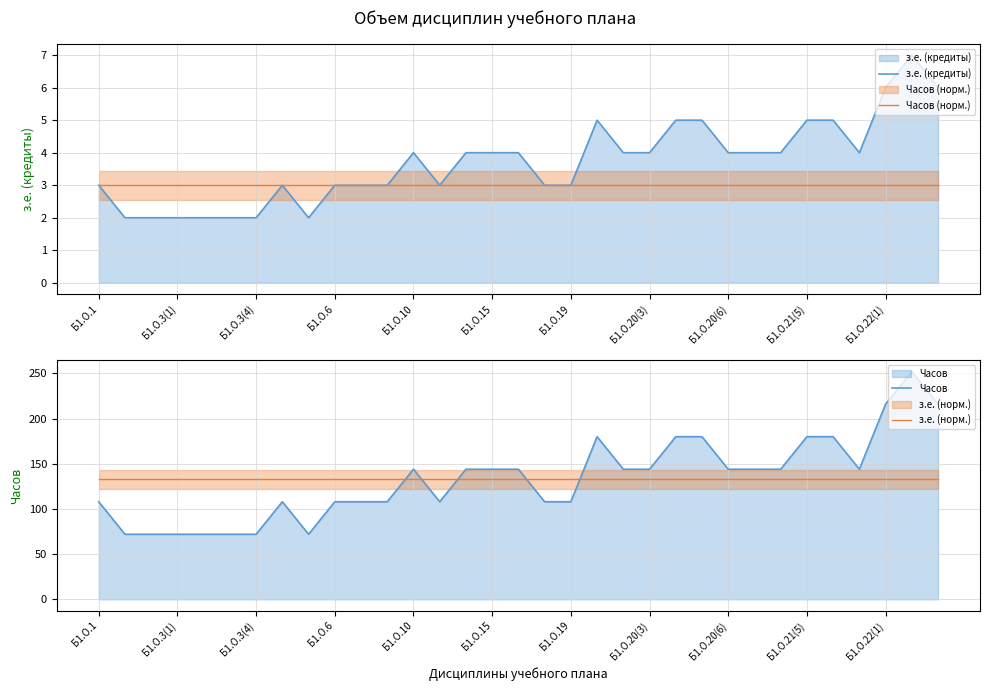

What is the spread (max minus min) of values at Б1.О.3(4)?

131